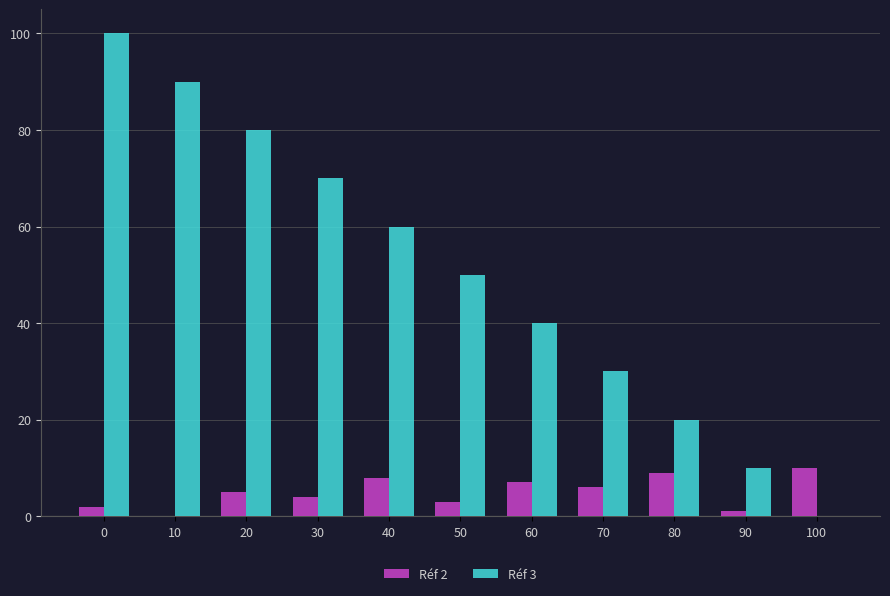

How many distinct data groups are displayed?

2